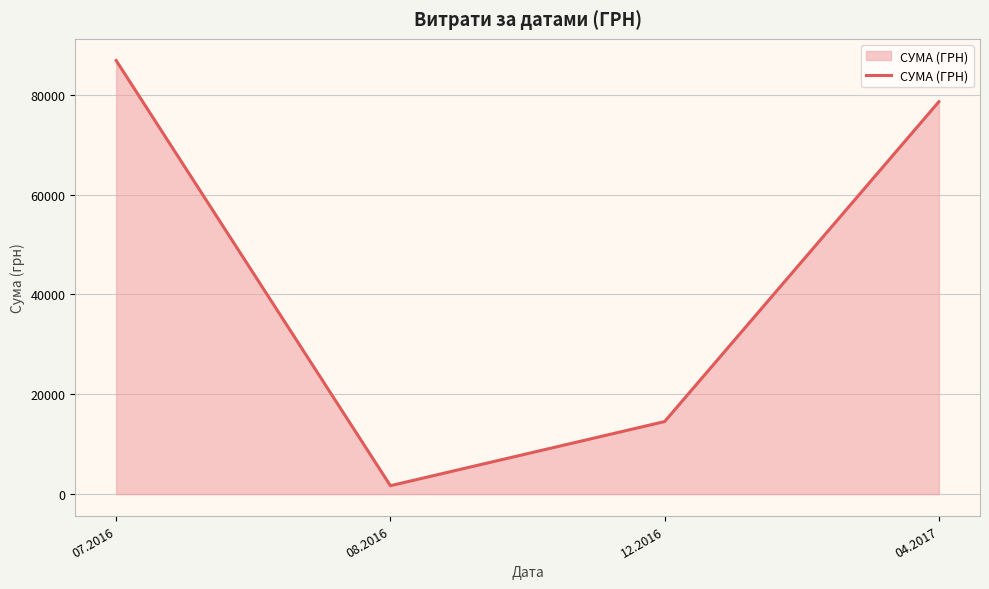

Does the chart display data point markers on the line(s)?

No